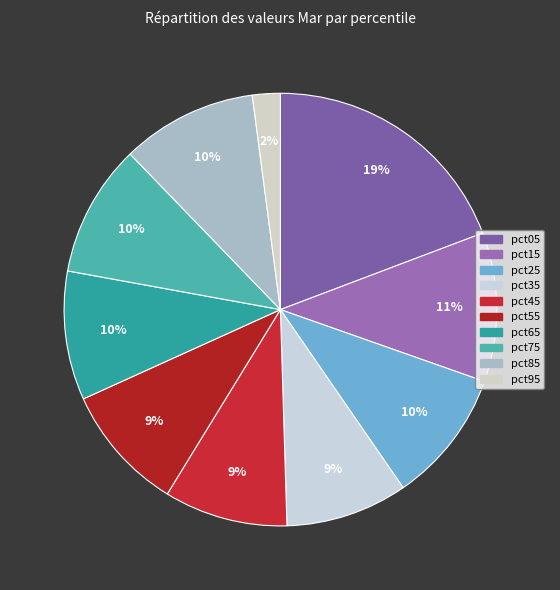

To the nearest percent, what is the difference between the largest and smallest slice percentages?

17%